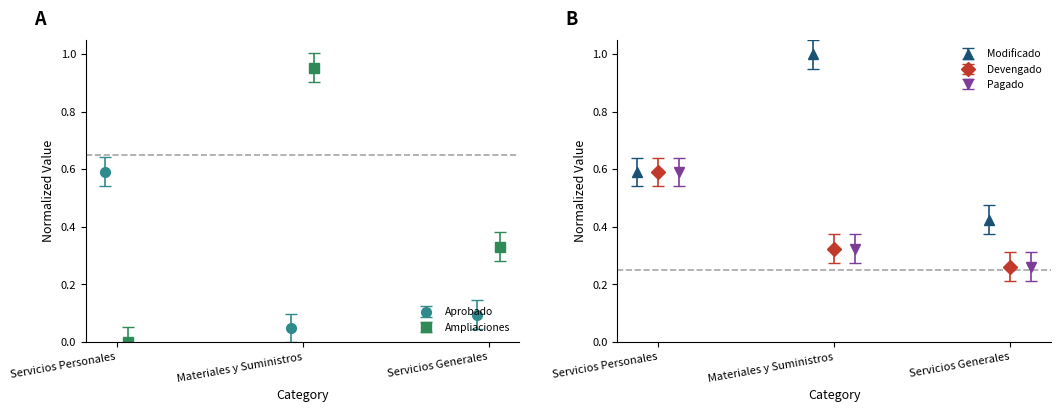

What is the difference between the Devengado values at Servicios Personales and Servicios Generales?

0.3